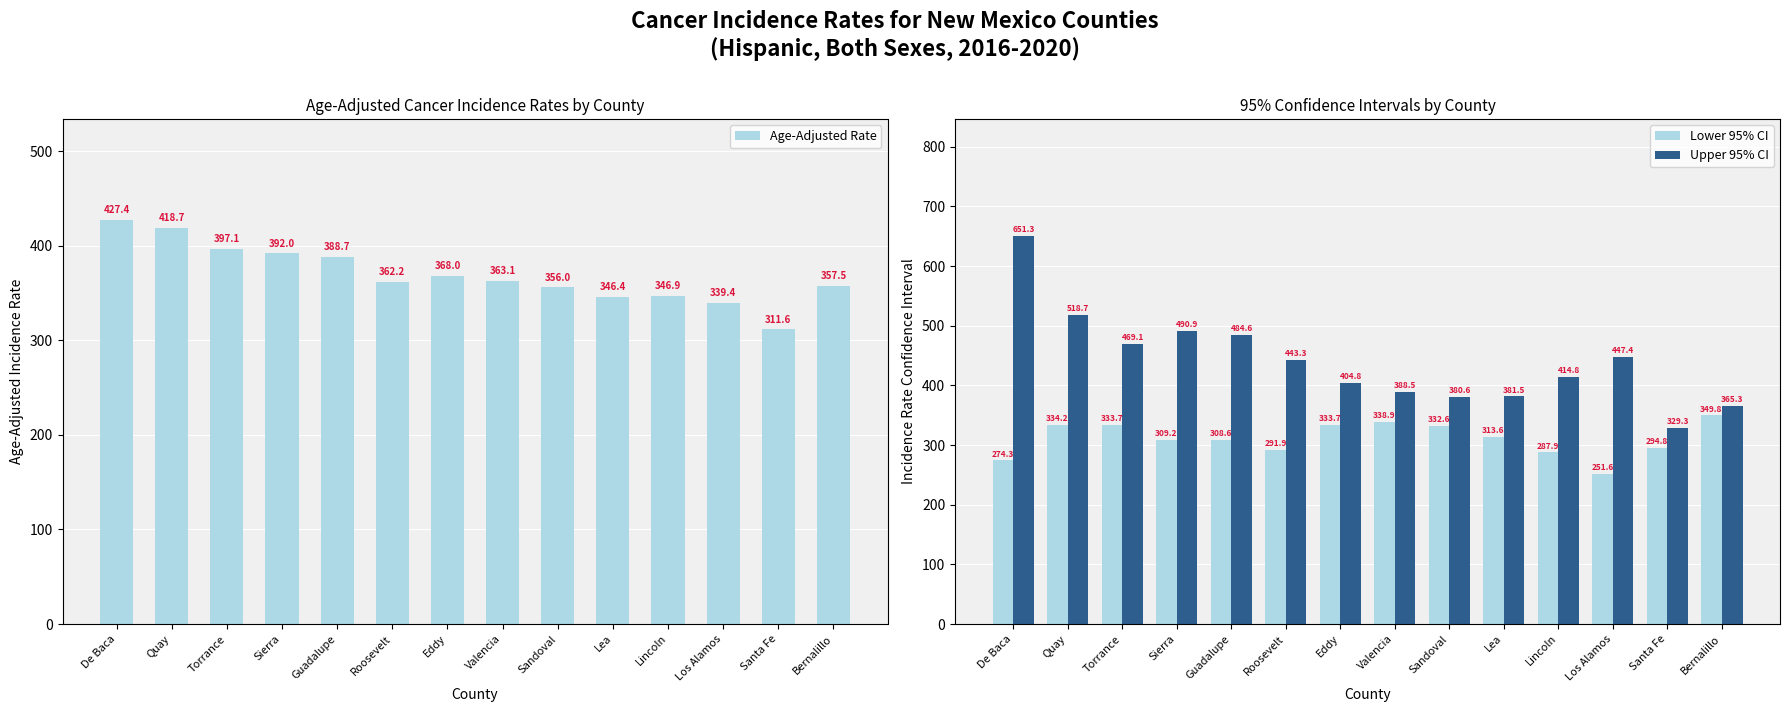

Reading right to left, extract all data points from this chart.

Age-Adjusted Rate: 357.5	311.6	339.4	346.9	346.4	356.0	363.1	368.0	362.2	388.7	392.0	397.1	418.7	427.4
Lower 95% CI: 349.8	294.8	251.6	287.9	313.6	332.6	338.9	333.7	291.9	308.6	309.2	333.7	334.2	274.3
Upper 95% CI: 365.3	329.3	447.4	414.8	381.5	380.6	388.5	404.8	443.3	484.6	490.9	469.1	518.7	651.3